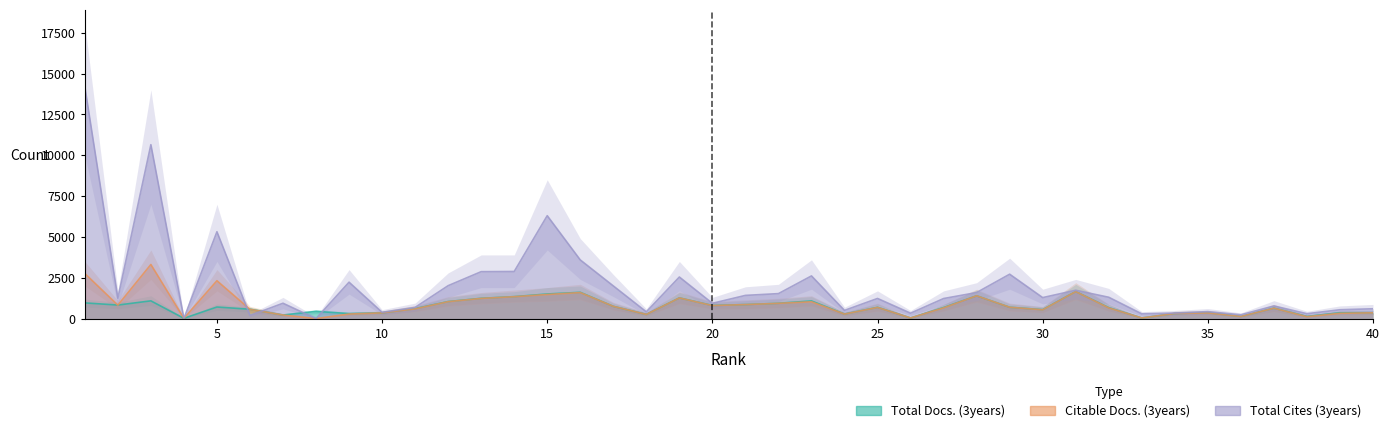

Between which two adjacent categories do Total Docs. (3years) and Citable Docs. (3years) first intersect?

1 and 2